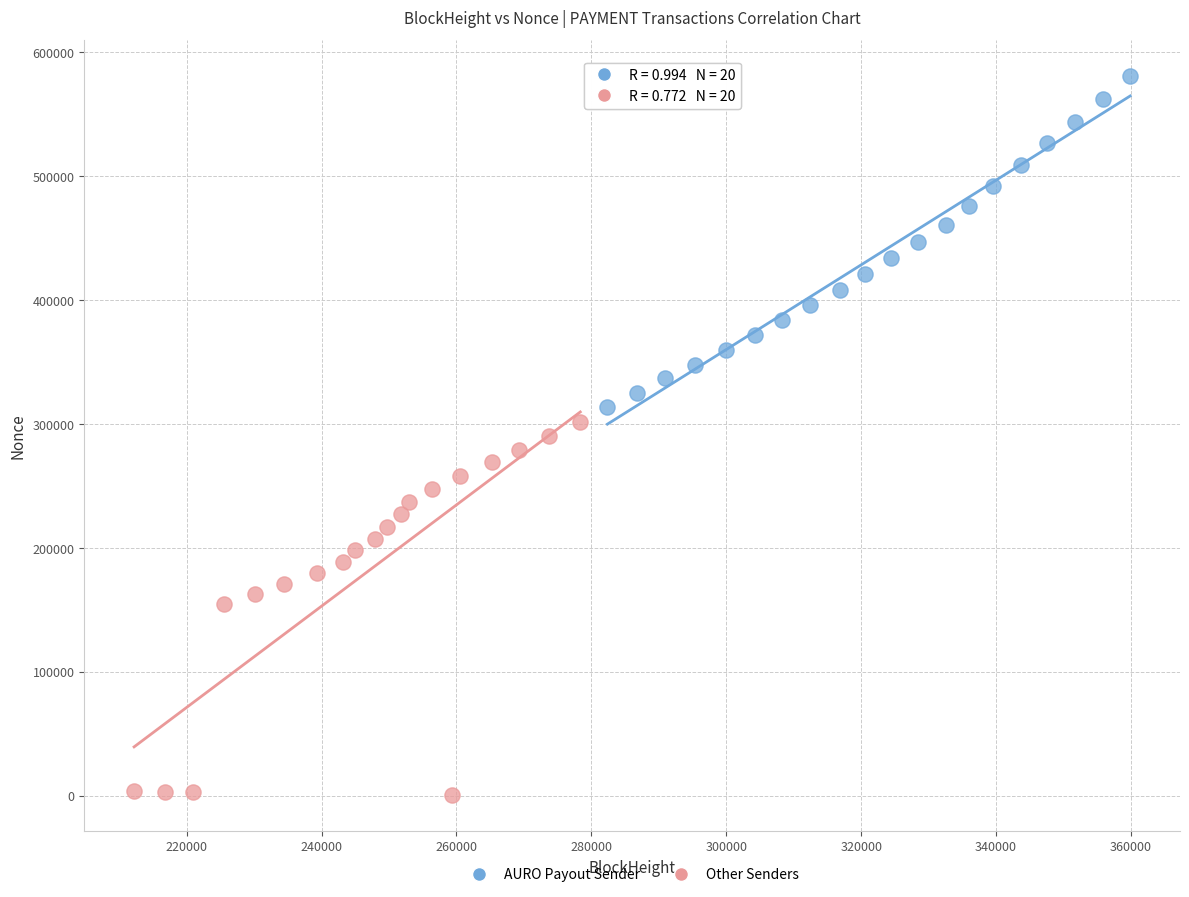

Which series reaches the maximum Y coordinate?

AURO Payout Sender